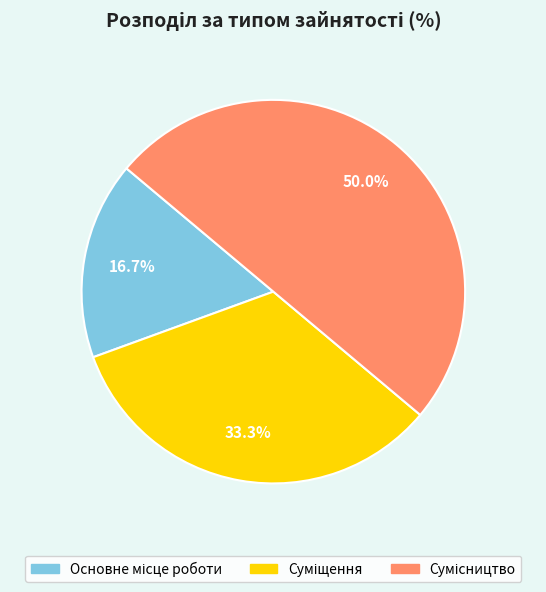

How many slices are in this pie chart?

3